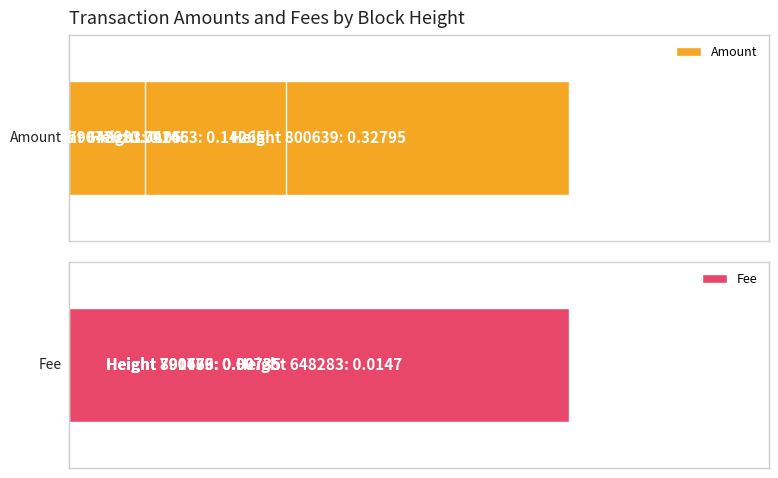

What are all the series names shown in the legend?

Amount, Fee